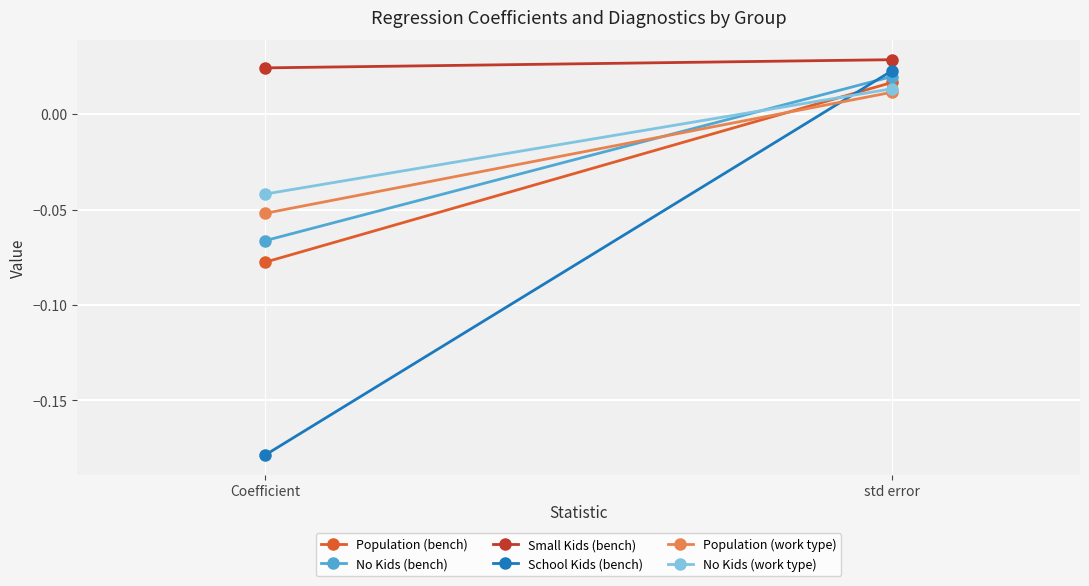

List the series in order of their peak value, highest first.

Small Kids (bench), School Kids (bench), No Kids (bench), Population (bench), No Kids (work type), Population (work type)